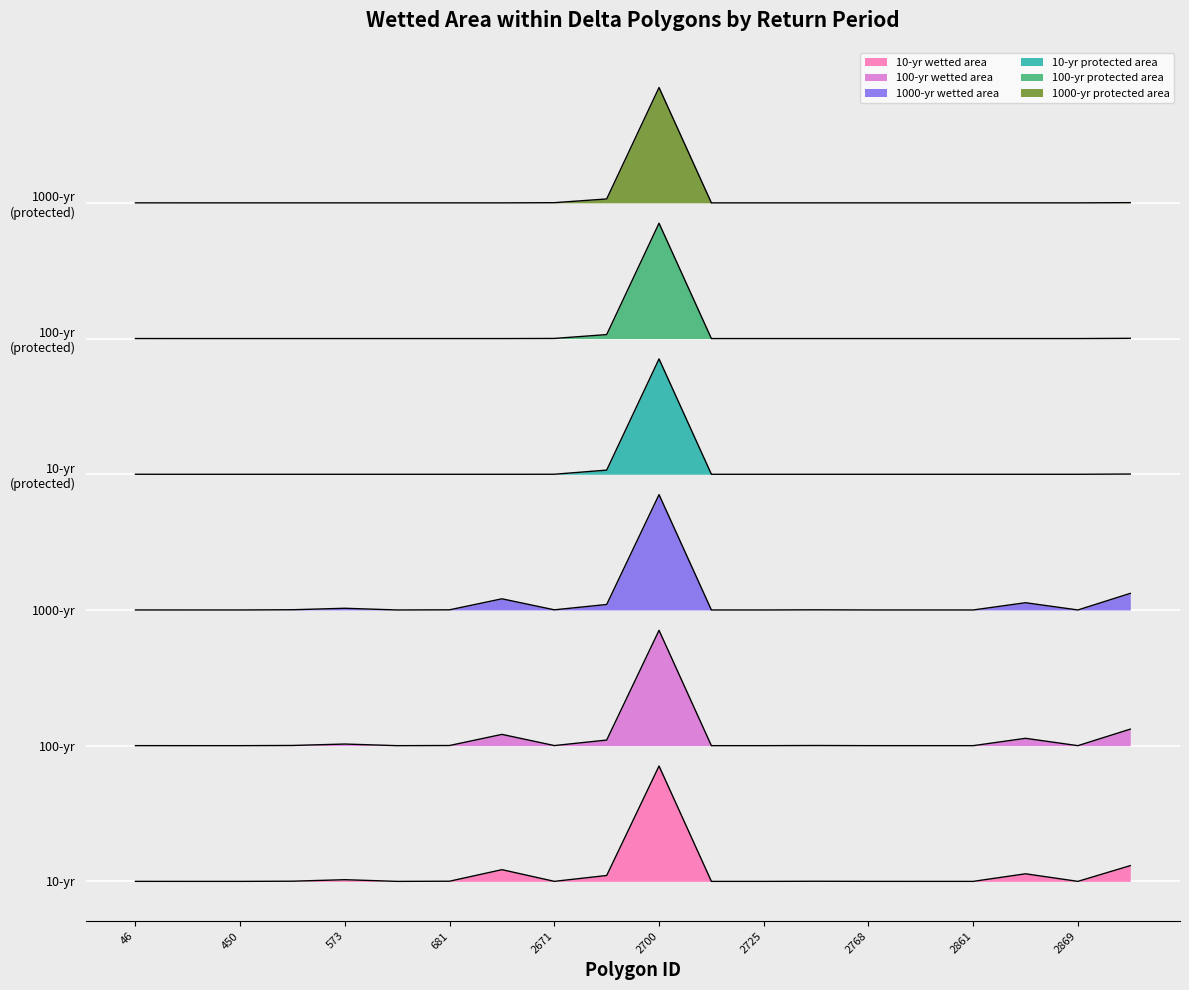

Reading right to left, extract all data points from this chart.

10-yr wetted area: 2876=0.1	2869=0.0	2867=0.1	2861=0.0	2860=0.0	2768=0.0	2761=0.0	2725=0.0	2724=0.0	2700=1.0	2698=0.1	2671=0.0	1122=0.1	681=0.0	666=0.0	573=0.0	457=0.0	450=0.0	59=0.0	46=0.0
100-yr wetted area: 2876=1.3	2869=1.2	2867=1.3	2861=1.2	2860=1.2	2768=1.2	2761=1.2	2725=1.2	2724=1.2	2700=2.2	2698=1.2	2671=1.2	1122=1.3	681=1.2	666=1.2	573=1.2	457=1.2	450=1.2	59=1.2	46=1.2
1000-yr wetted area: 2876=2.5	2869=2.4	2867=2.5	2861=2.4	2860=2.4	2768=2.4	2761=2.4	2725=2.4	2724=2.4	2700=3.4	2698=2.4	2671=2.4	1122=2.5	681=2.4	666=2.4	573=2.4	457=2.4	450=2.4	59=2.4	46=2.4
10-yr protected area: 2876=3.6	2869=3.6	2867=3.6	2861=3.6	2860=3.6	2768=3.6	2761=3.6	2725=3.6	2724=3.6	2700=4.6	2698=3.6	2671=3.6	1122=3.6	681=3.6	666=3.6	573=3.6	457=3.6	450=3.6	59=3.6	46=3.6
100-yr protected area: 2876=4.8	2869=4.8	2867=4.8	2861=4.8	2860=4.8	2768=4.8	2761=4.8	2725=4.8	2724=4.8	2700=5.8	2698=4.8	2671=4.8	1122=4.8	681=4.8	666=4.8	573=4.8	457=4.8	450=4.8	59=4.8	46=4.8
1000-yr protected area: 2876=6.0	2869=6.0	2867=6.0	2861=6.0	2860=6.0	2768=6.0	2761=6.0	2725=6.0	2724=6.0	2700=7.0	2698=6.0	2671=6.0	1122=6.0	681=6.0	666=6.0	573=6.0	457=6.0	450=6.0	59=6.0	46=6.0